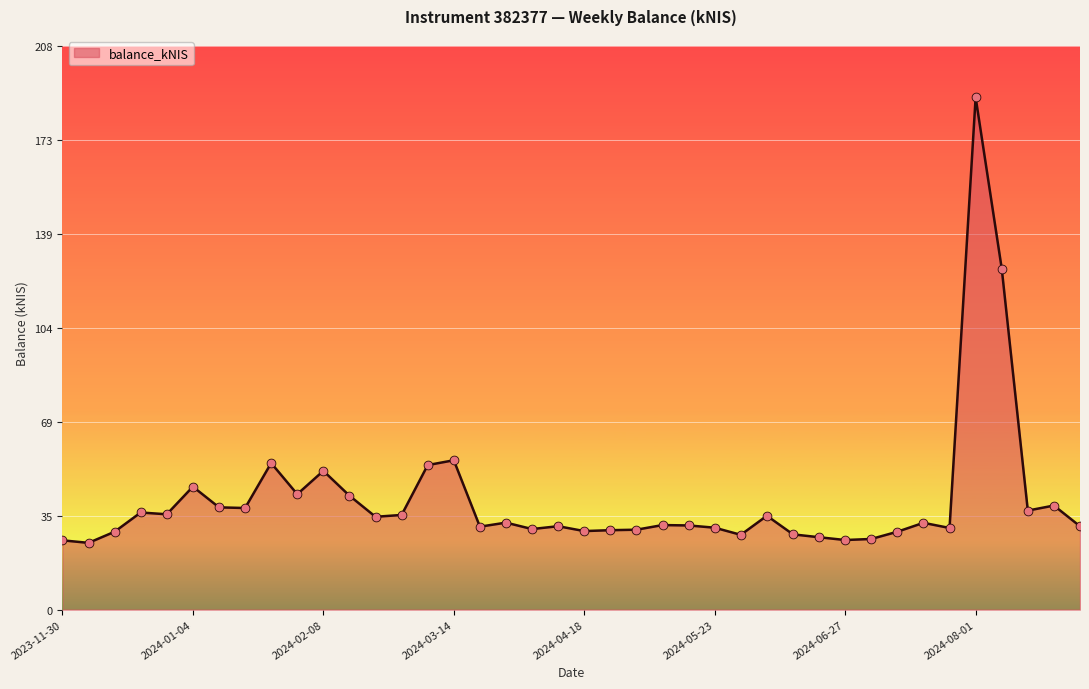

What is the maximum value shown in the chart?

189.1